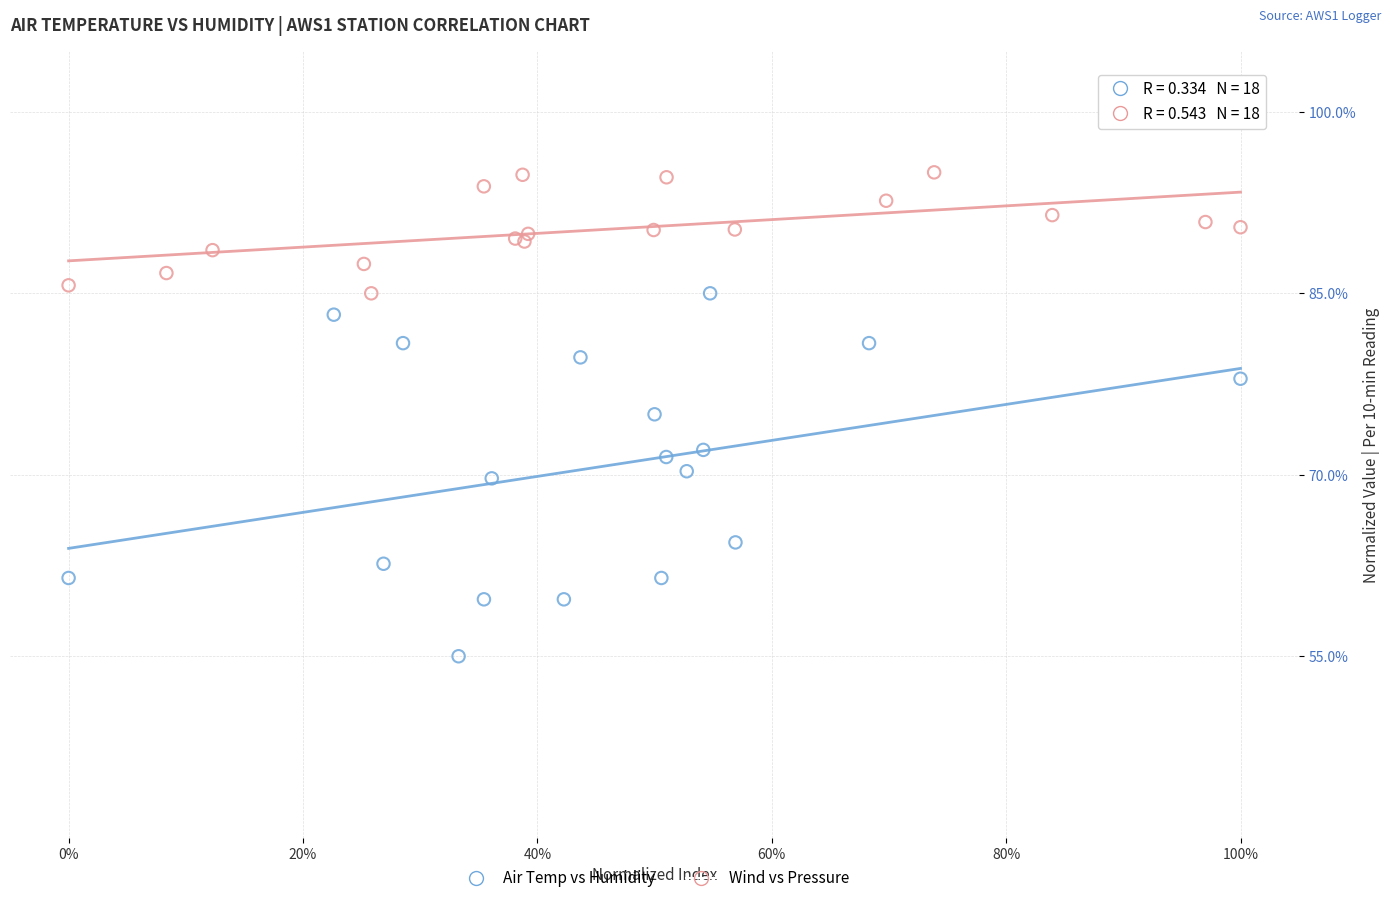

Which series reaches the maximum Y coordinate?

Wind vs Pressure